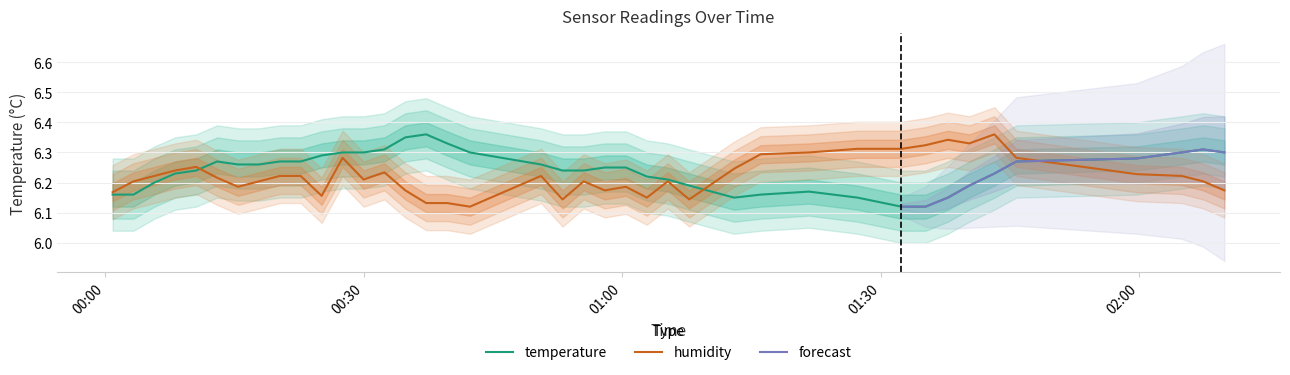

Is the value of temperature at 2022-10-22T00:05:42 greater than the value of humidity at 2022-10-22T00:53:05?

Yes